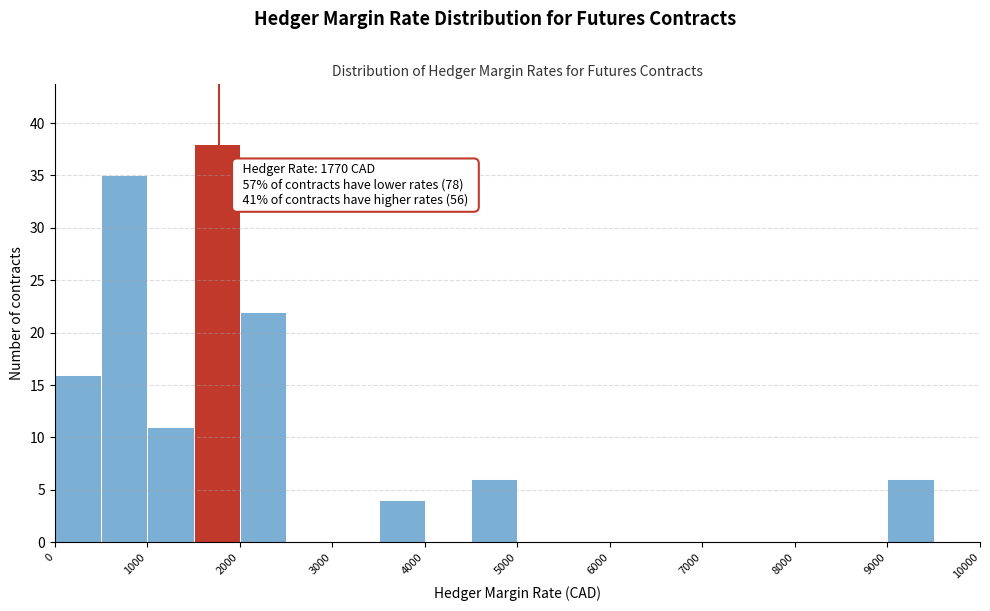

Which range on the x-axis has the tallest bar?

1500 to 2000